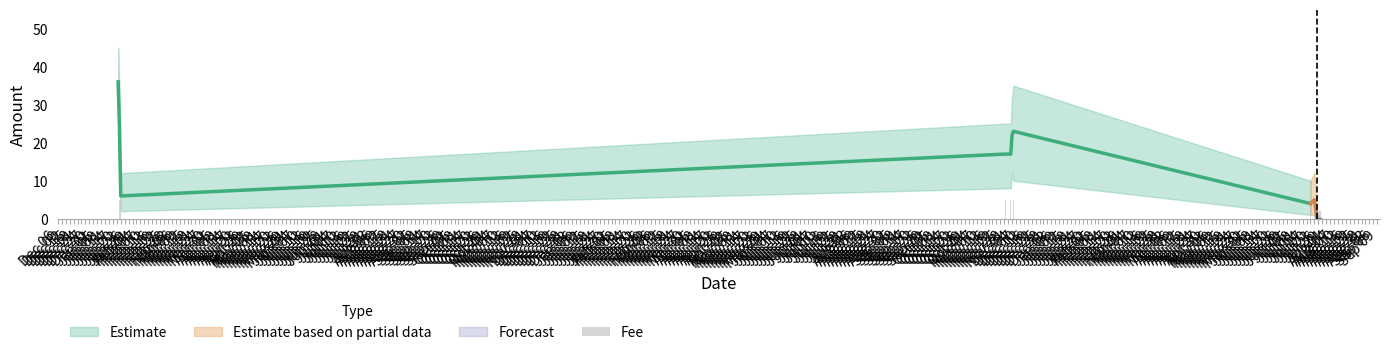

What is the maximum value for Fee_center?

5.0